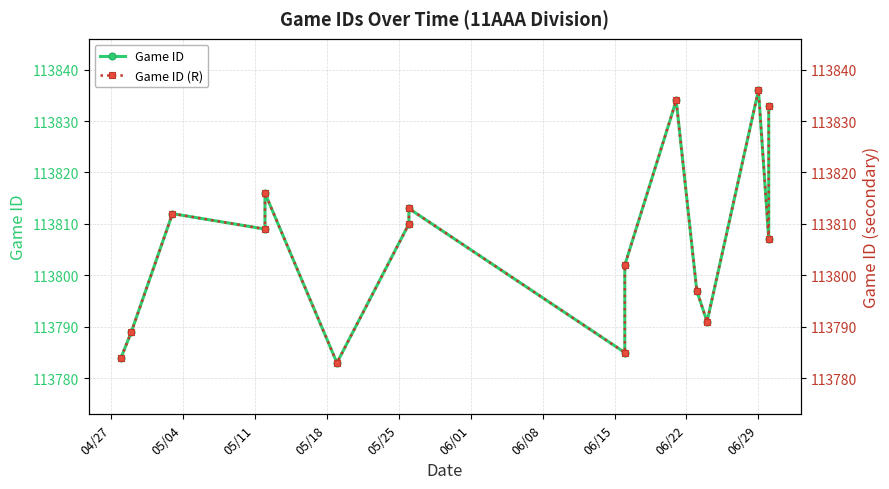

What is the sum of all Game ID (R) values?

1820901